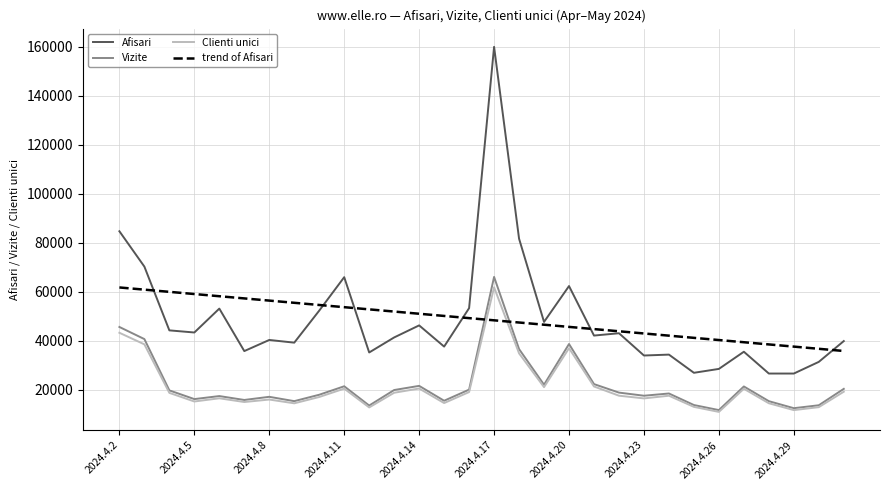

What is the sum of all trend of Afisari values?

1464955.0